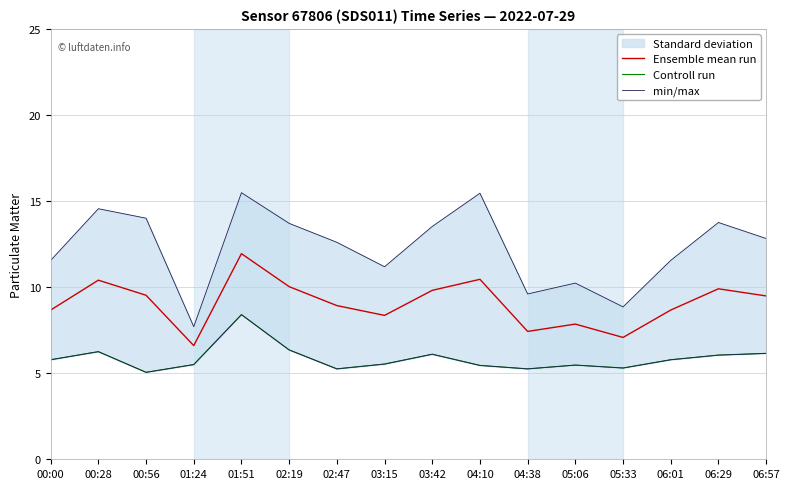

At which label does min/max reach its minimum?

01:24